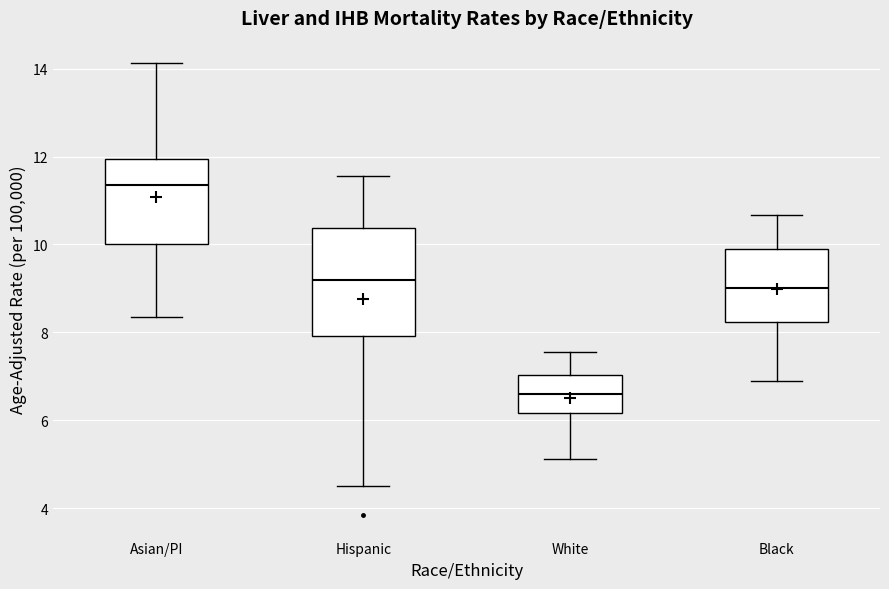

Which box has the highest median line?

Asian/PI